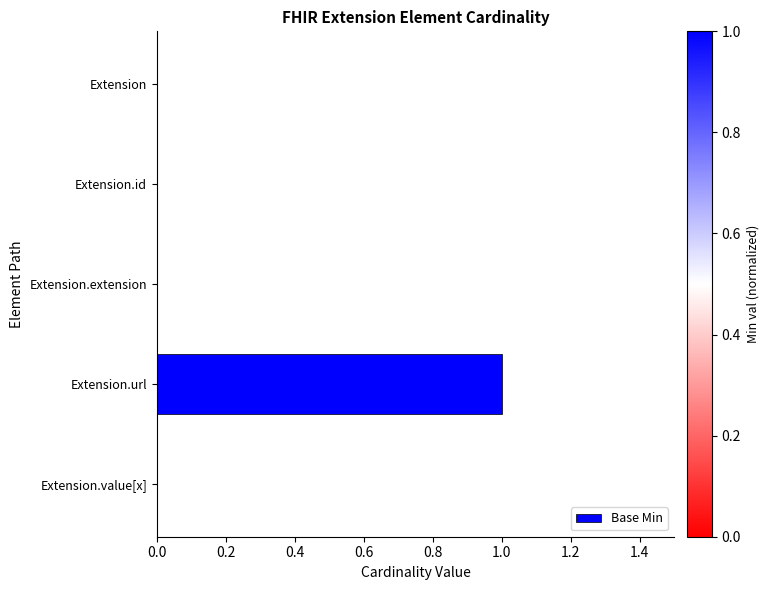

The chart shows a value of 0 at Extension.id. True or false?

True